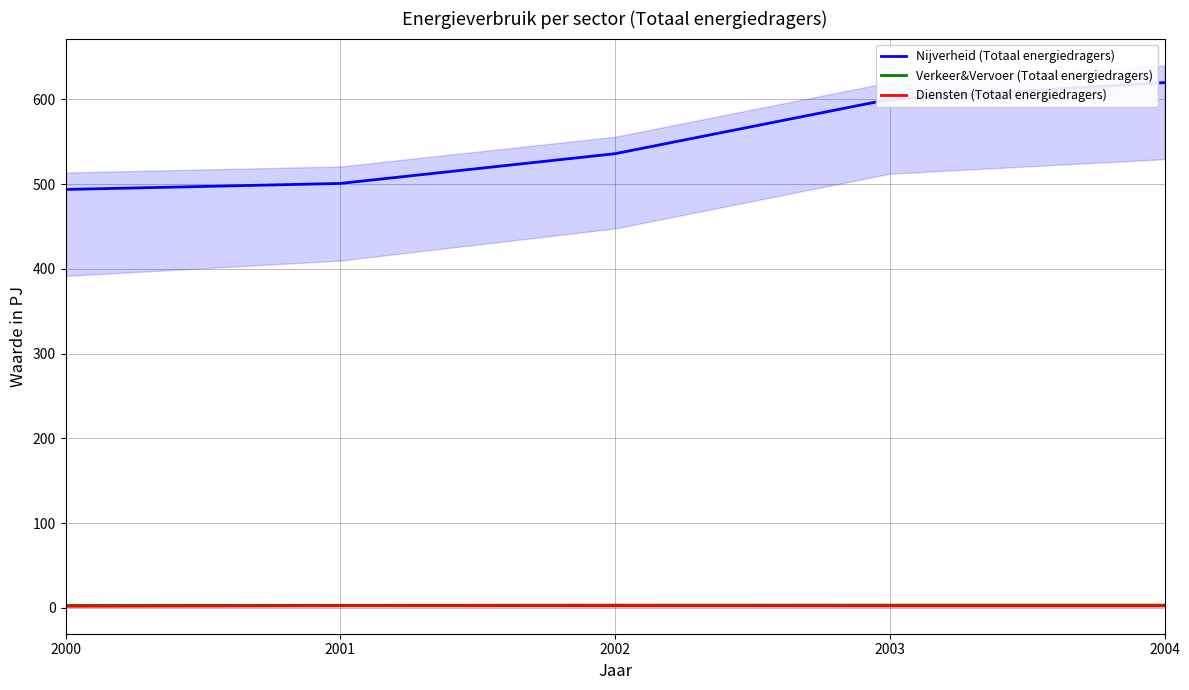

Reading left to right, extract all data points from this chart.

Nijverheid (Totaal energiedragers): 493.6	500.7	535.8	600.0	619.7
Verkeer&Vervoer (Totaal energiedragers): 2.8	3.0	3.2	3.2	3.2
Diensten (Totaal energiedragers): 1.9	2.4	2.4	2.3	2.3